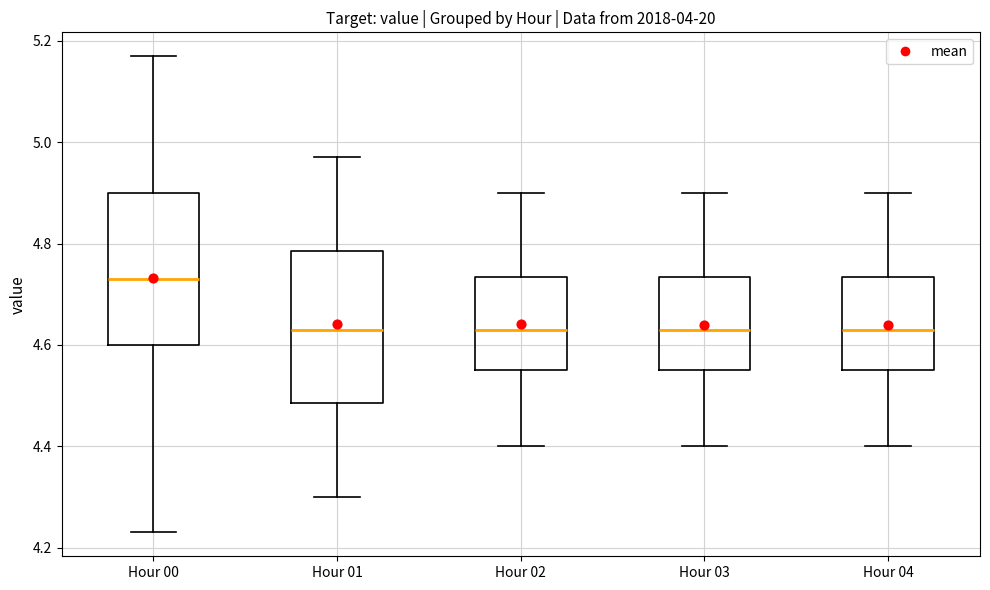

Which box has the highest median line?

Hour 00